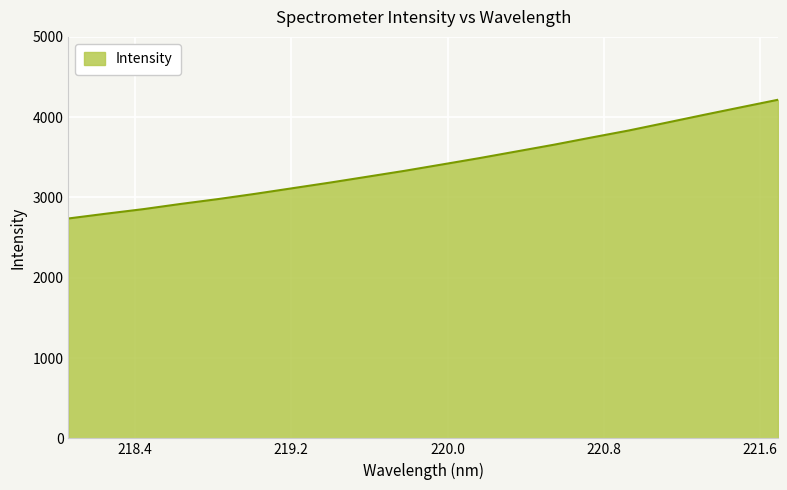

What is the minimum value shown in the chart?

2738.5